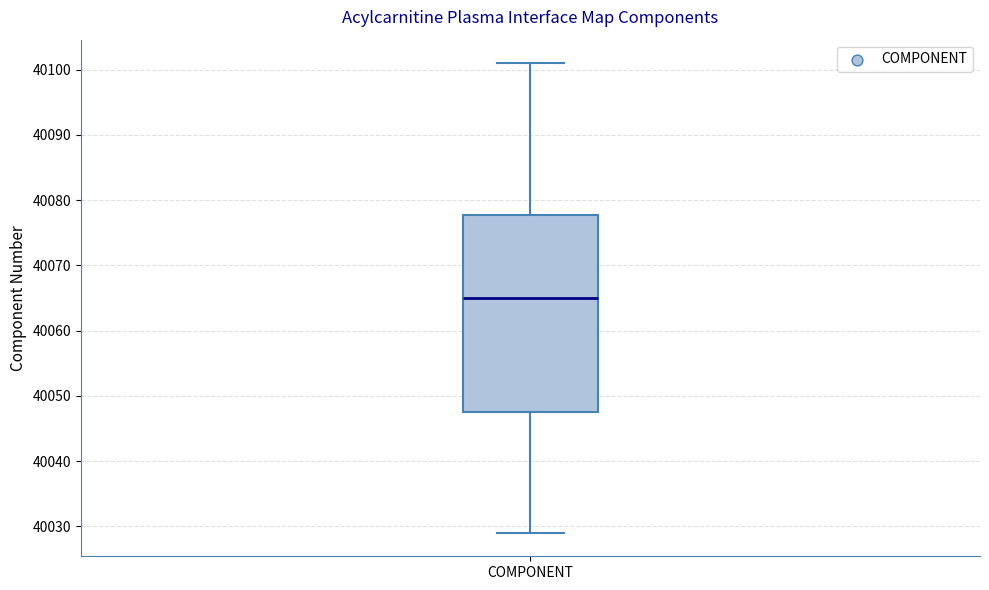

Where is the lower edge of the box for COMPONENT on the y-axis? The values are not printed on the chart, so give them approximately, as read against the axis.

40048